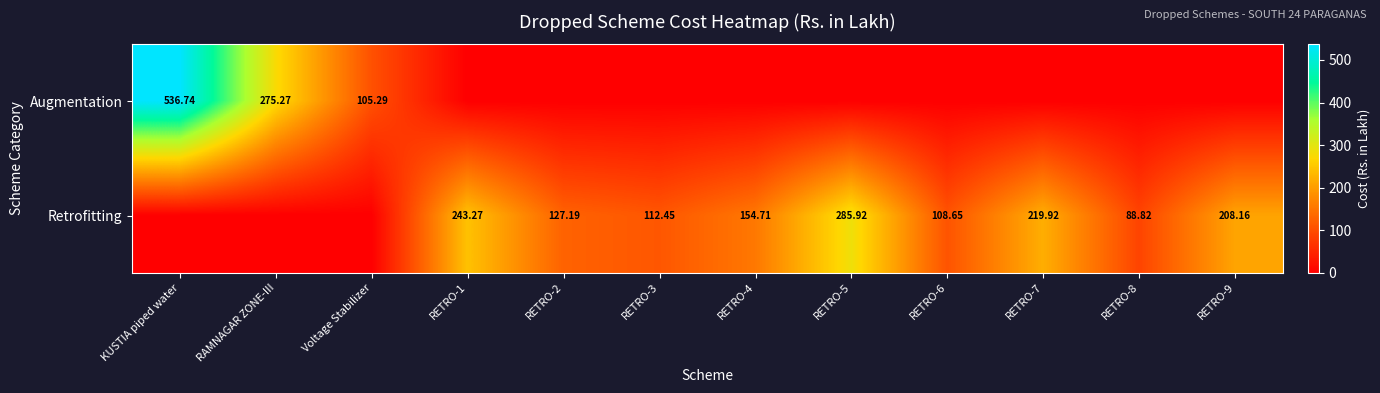

The Retrofitting series shows 88.8 at RETRO-8. True or false?

True